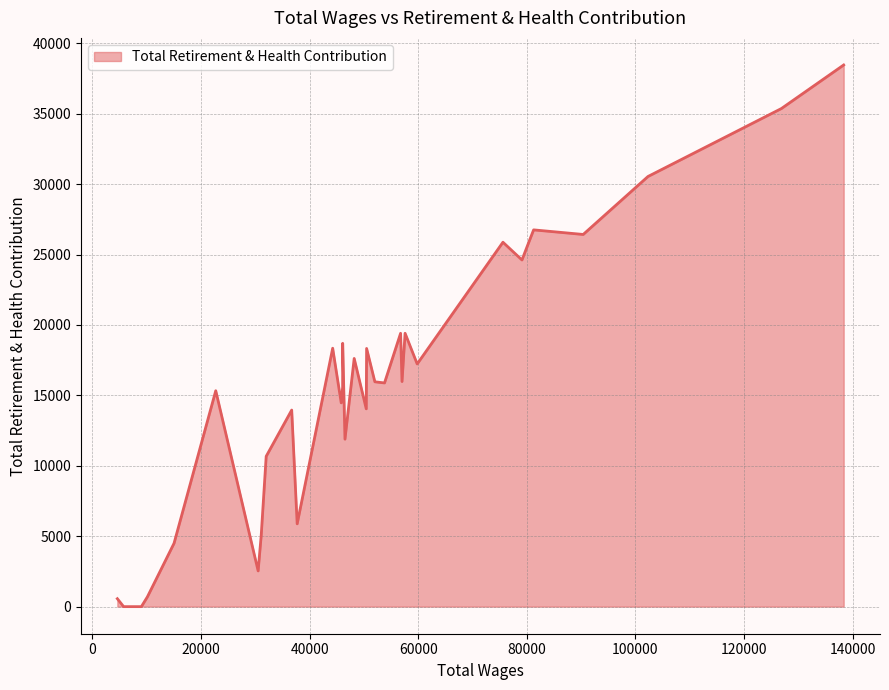

What is the maximum value shown in the chart?

38459